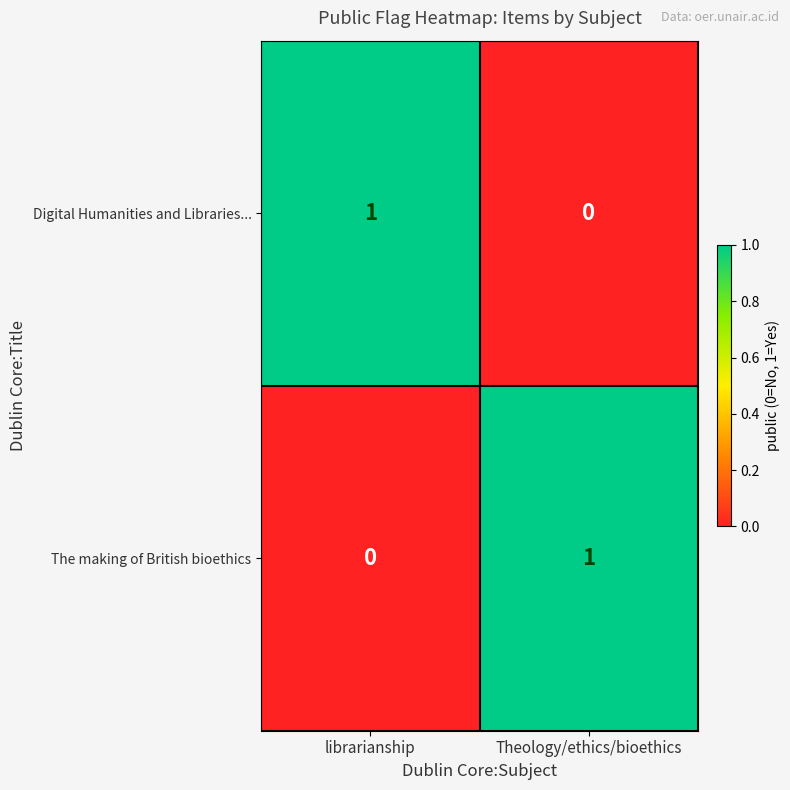

Is the value of Digital Humanities and Libraries... at librarianship greater than the value of The making of British bioethics at librarianship?

Yes